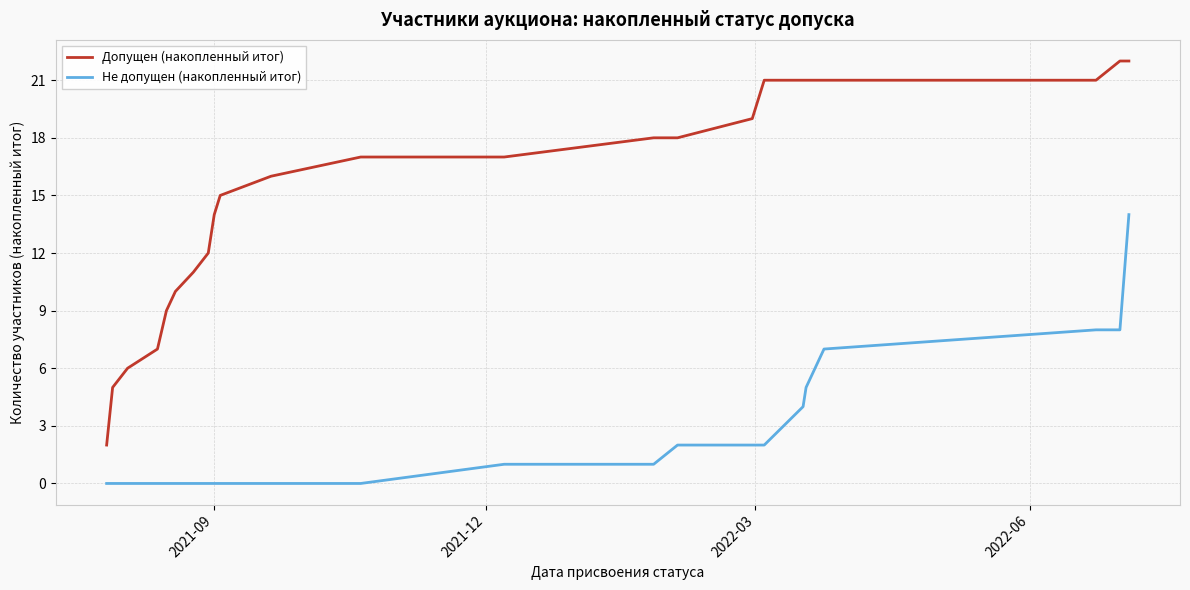

What is the maximum value shown in the chart?

22